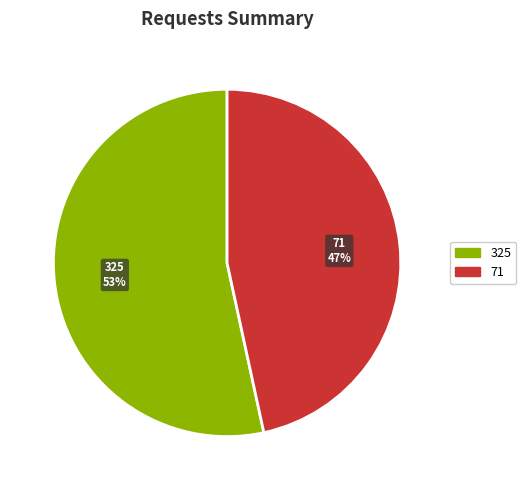

To the nearest percent, what portion does 71 represent?

47%